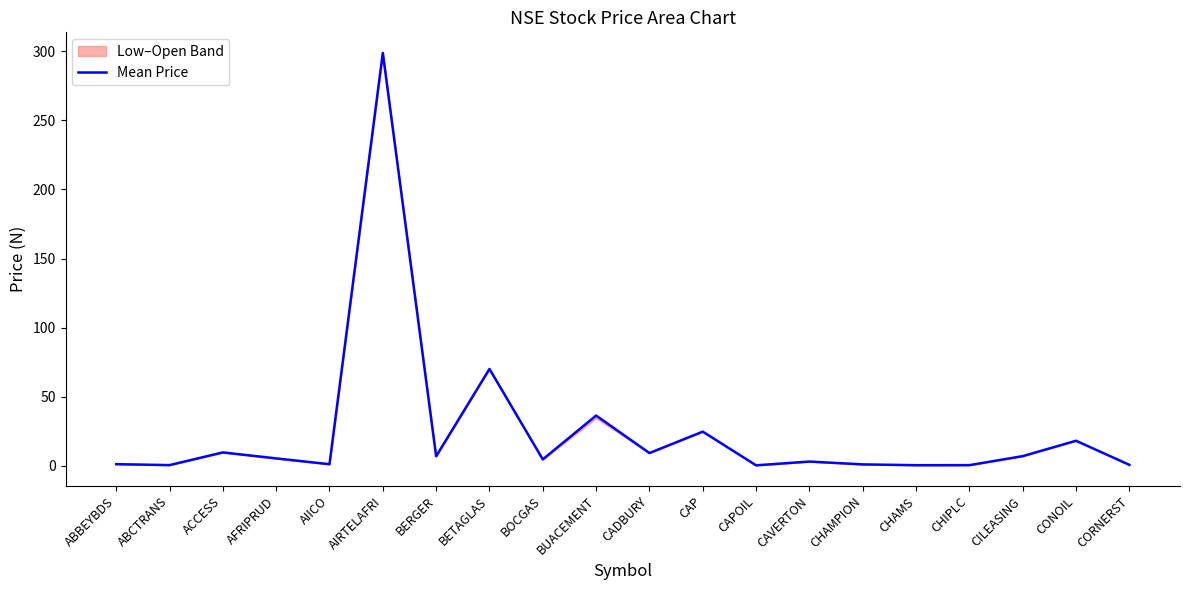

What is the ratio of the value at BETAGLAS to the value at CONOIL?

3.9